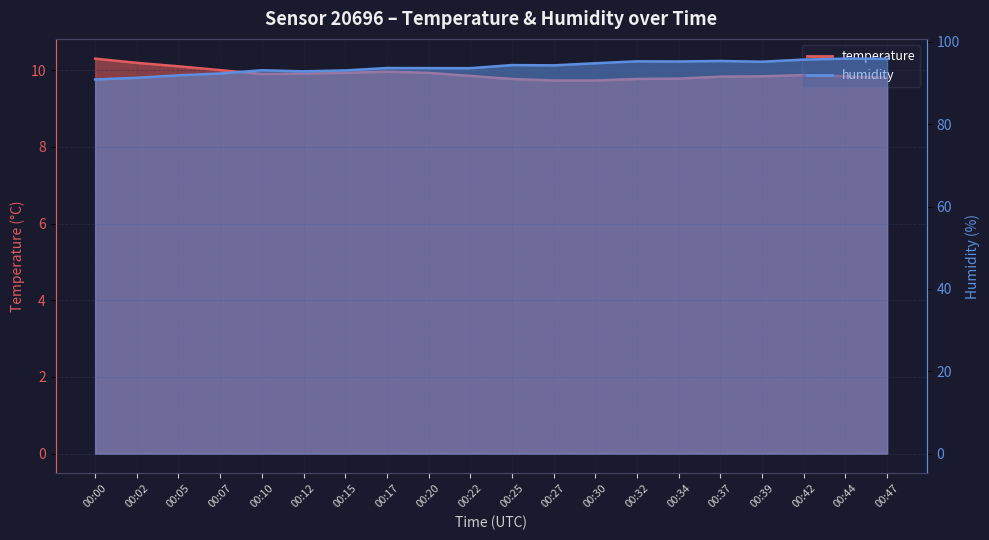

True or false: humidity and temperature intersect in this chart.

False